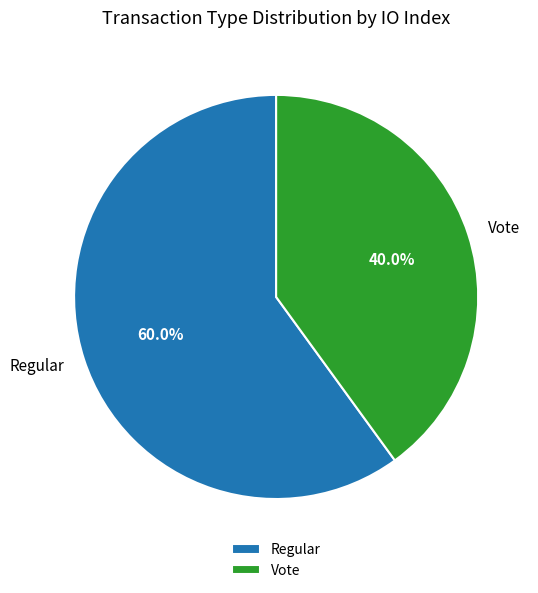

Count the number of slices in the pie.

2